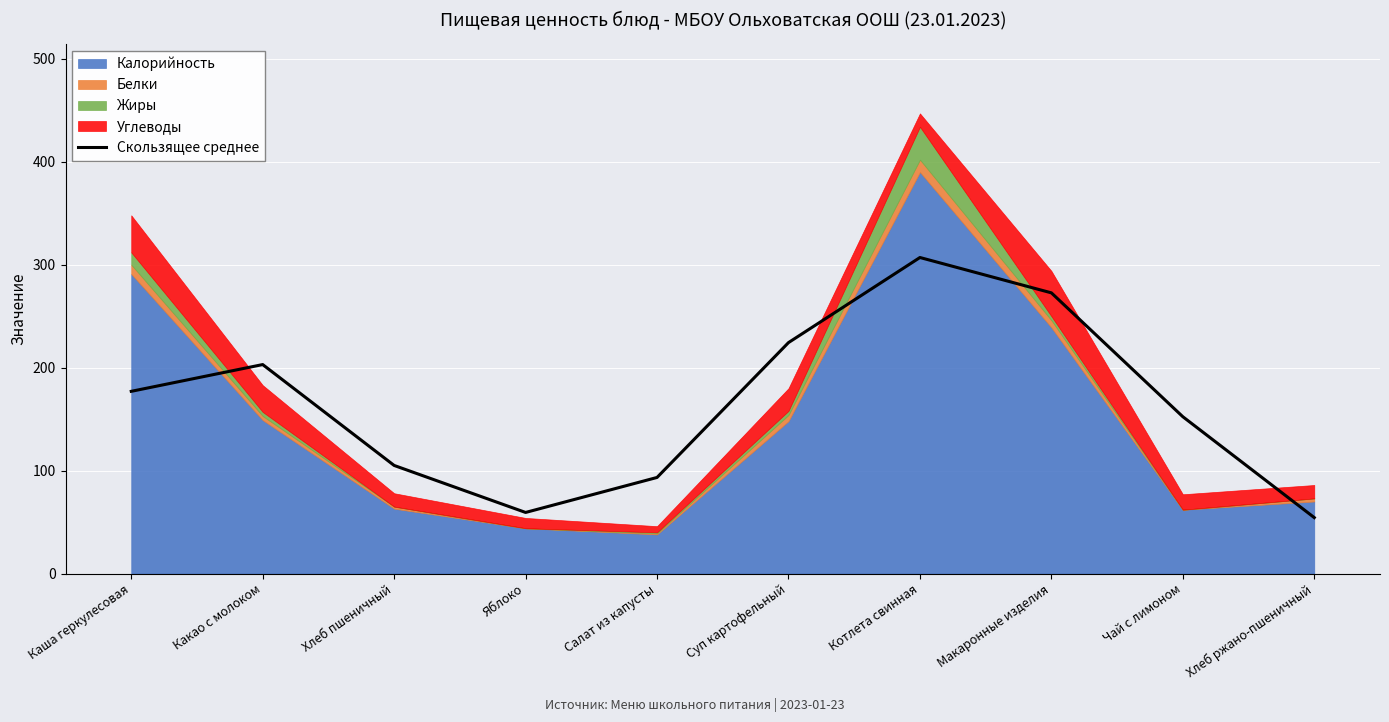

What is the value of the 8th point from the left?

272.7